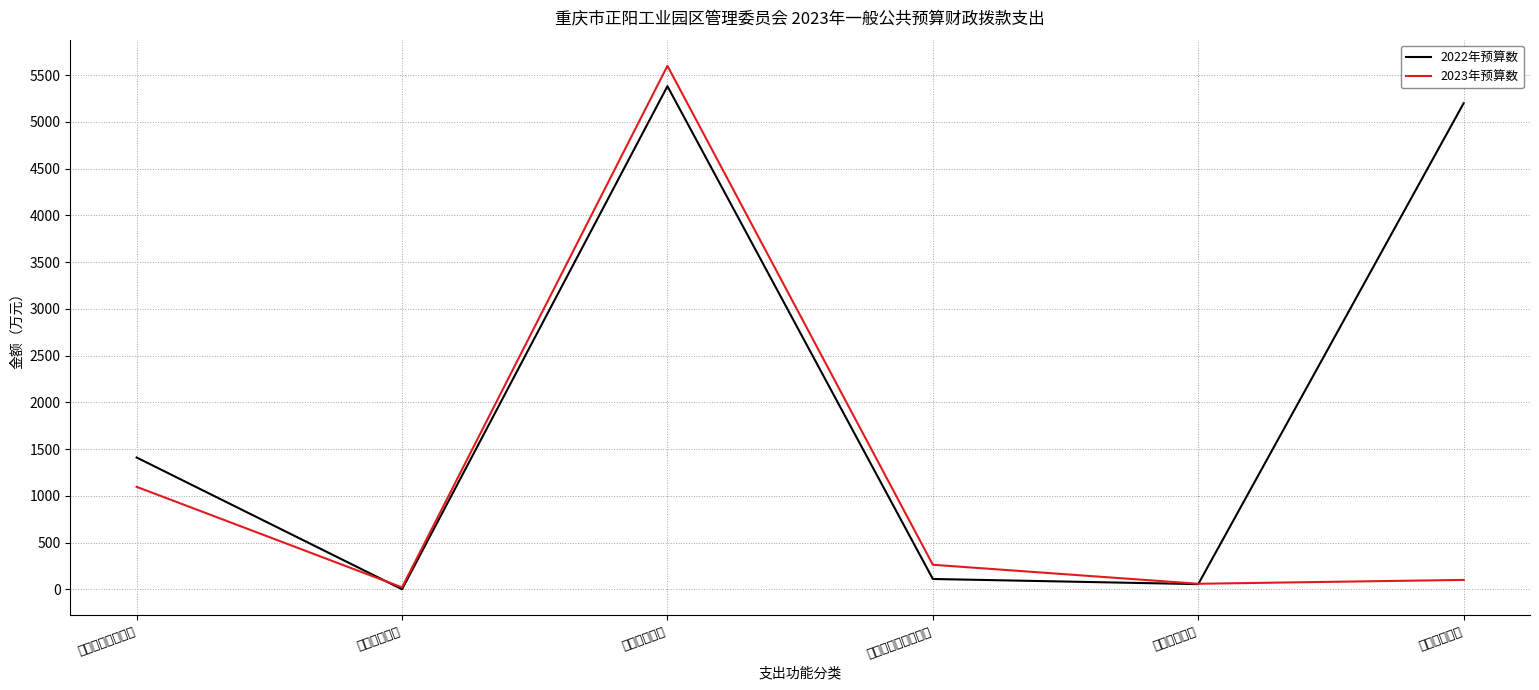

Rank the series by their average value, from lowest to highest.

2023年预算数, 2022年预算数